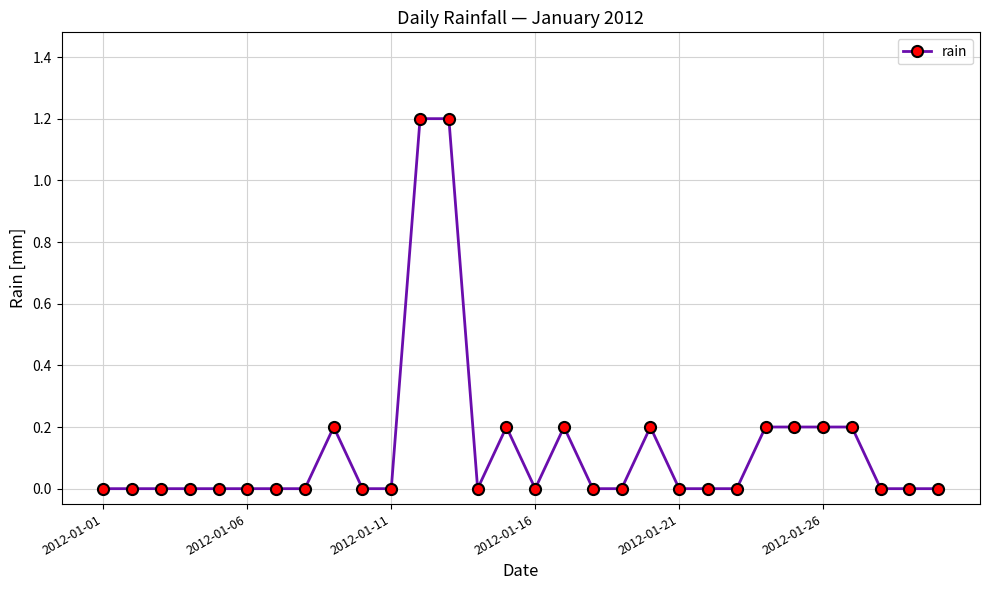

What is the difference between the maximum and second lowest values?

1.2